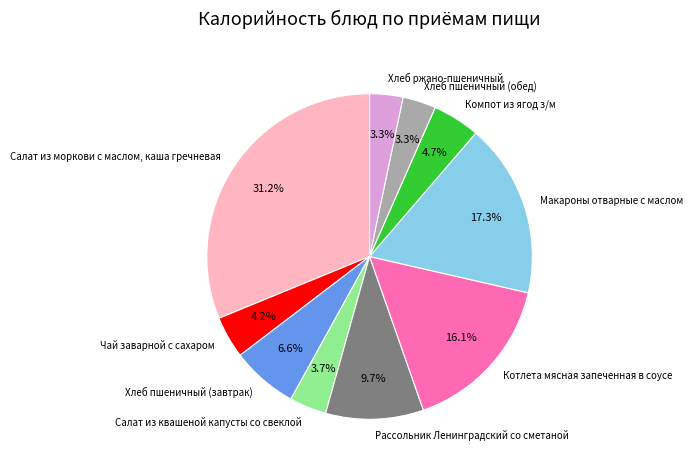

Is it true that Котлета мясная запеченная в соусе is 30% of the pie?

False